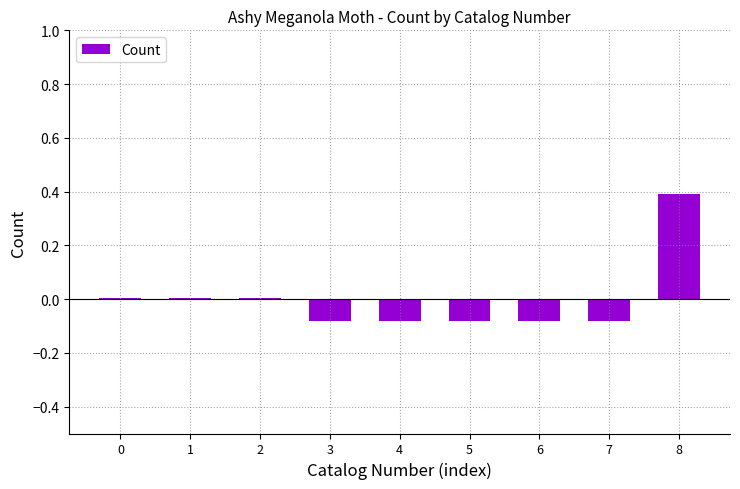

True or false: the data shows 0.0 at 2.

True